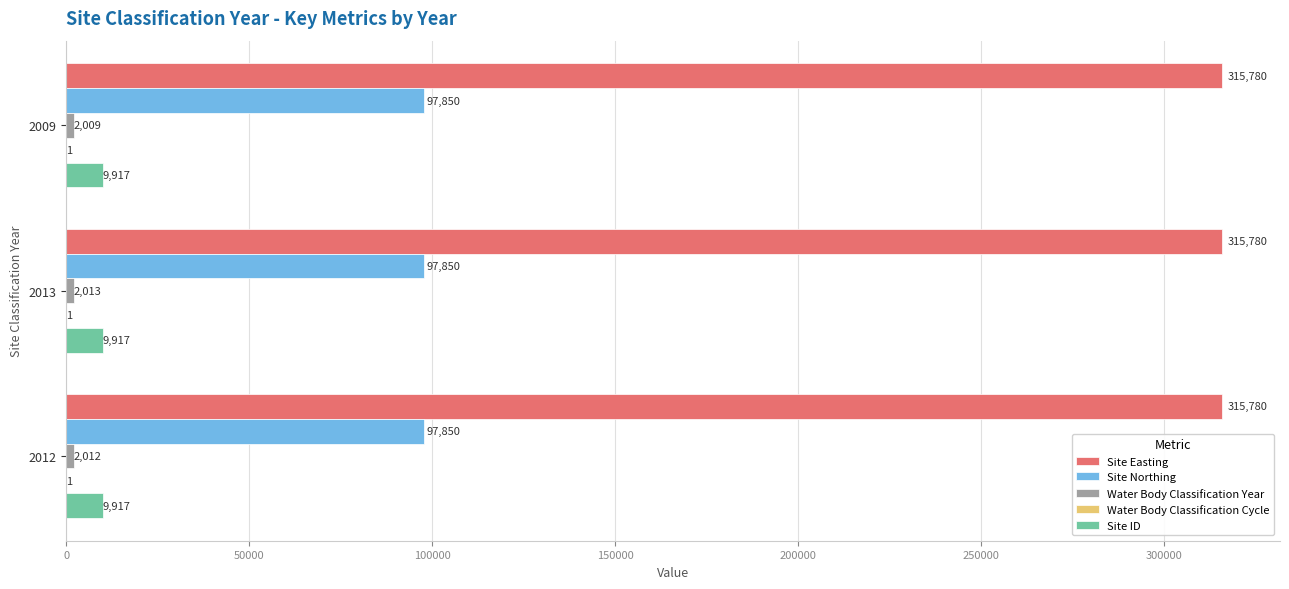

True or false: Site Northing has a value of 159531 at 2012.

False